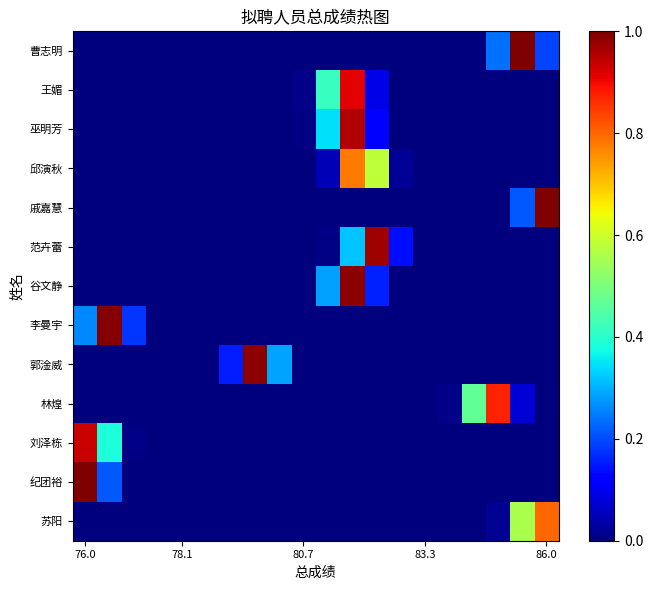

Reading left to right, transcribe all the data shown in this chart.

曹志明: 0.0	0.0	0.0	0.0	0.0	0.0	0.0	0.0	0.0	0.0	0.0	0.0	0.0	0.0	0.0	0.0	0.0	0.2	1.0	0.2
王媚: 0.0	0.0	0.0	0.0	0.0	0.0	0.0	0.0	0.0	0.0	0.4	0.9	0.1	0.0	0.0	0.0	0.0	0.0	0.0	0.0
巫明芳: 0.0	0.0	0.0	0.0	0.0	0.0	0.0	0.0	0.0	0.0	0.3	1.0	0.1	0.0	0.0	0.0	0.0	0.0	0.0	0.0
邱演秋: 0.0	0.0	0.0	0.0	0.0	0.0	0.0	0.0	0.0	0.0	0.0	0.8	0.6	0.0	0.0	0.0	0.0	0.0	0.0	0.0
戚嘉慧: 0.0	0.0	0.0	0.0	0.0	0.0	0.0	0.0	0.0	0.0	0.0	0.0	0.0	0.0	0.0	0.0	0.0	0.0	0.2	1.0
范卉蕾: 0.0	0.0	0.0	0.0	0.0	0.0	0.0	0.0	0.0	0.0	0.0	0.3	1.0	0.1	0.0	0.0	0.0	0.0	0.0	0.0
谷文静: 0.0	0.0	0.0	0.0	0.0	0.0	0.0	0.0	0.0	0.0	0.3	1.0	0.2	0.0	0.0	0.0	0.0	0.0	0.0	0.0
李曼宇: 0.3	1.0	0.2	0.0	0.0	0.0	0.0	0.0	0.0	0.0	0.0	0.0	0.0	0.0	0.0	0.0	0.0	0.0	0.0	0.0
郭淦威: 0.0	0.0	0.0	0.0	0.0	0.0	0.2	1.0	0.3	0.0	0.0	0.0	0.0	0.0	0.0	0.0	0.0	0.0	0.0	0.0
林煌: 0.0	0.0	0.0	0.0	0.0	0.0	0.0	0.0	0.0	0.0	0.0	0.0	0.0	0.0	0.0	0.0	0.5	0.9	0.1	0.0
刘泽栋: 0.9	0.4	0.0	0.0	0.0	0.0	0.0	0.0	0.0	0.0	0.0	0.0	0.0	0.0	0.0	0.0	0.0	0.0	0.0	0.0
纪团裕: 1.0	0.2	0.0	0.0	0.0	0.0	0.0	0.0	0.0	0.0	0.0	0.0	0.0	0.0	0.0	0.0	0.0	0.0	0.0	0.0
苏阳: 0.0	0.0	0.0	0.0	0.0	0.0	0.0	0.0	0.0	0.0	0.0	0.0	0.0	0.0	0.0	0.0	0.0	0.0	0.6	0.8